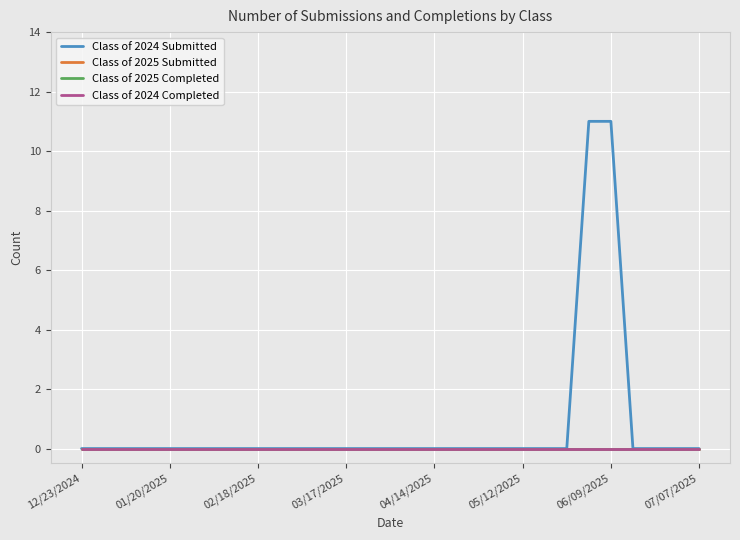

True or false: Class of 2024 Completed and Class of 2025 Completed cross at least once.

False